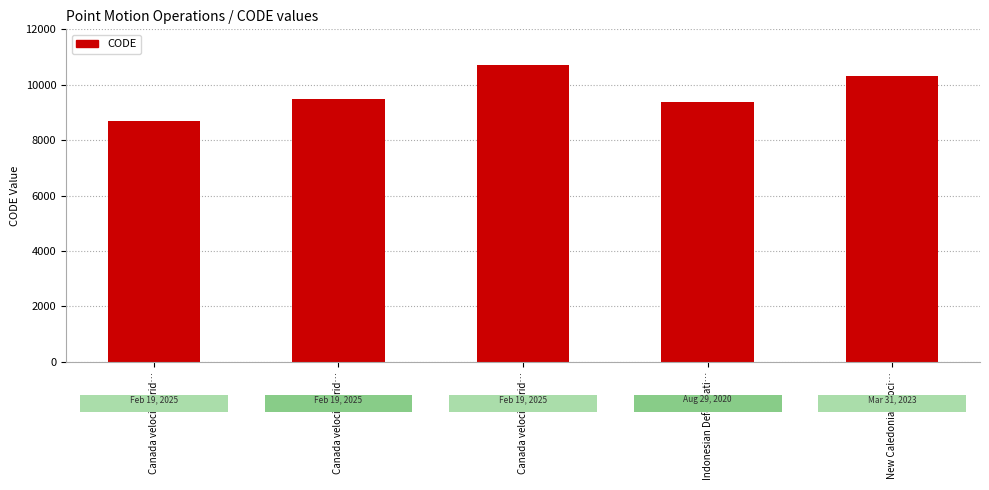

What is the smallest value displayed?

8676